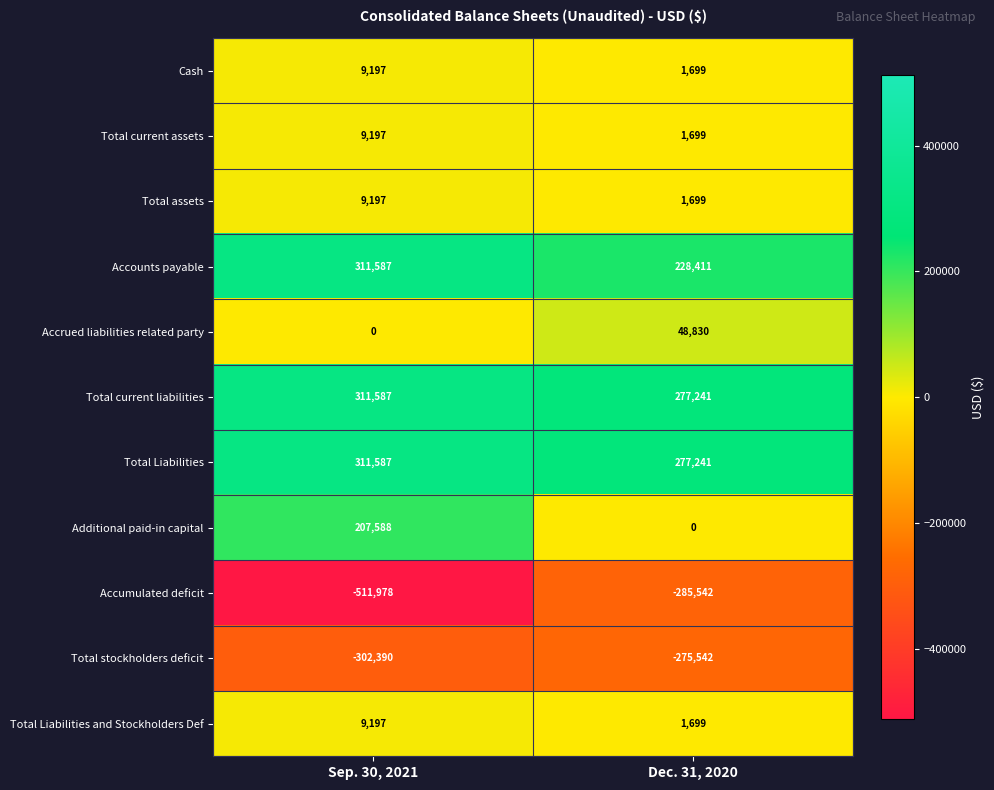

What is the total value across all series at Sep. 30, 2021?

364769